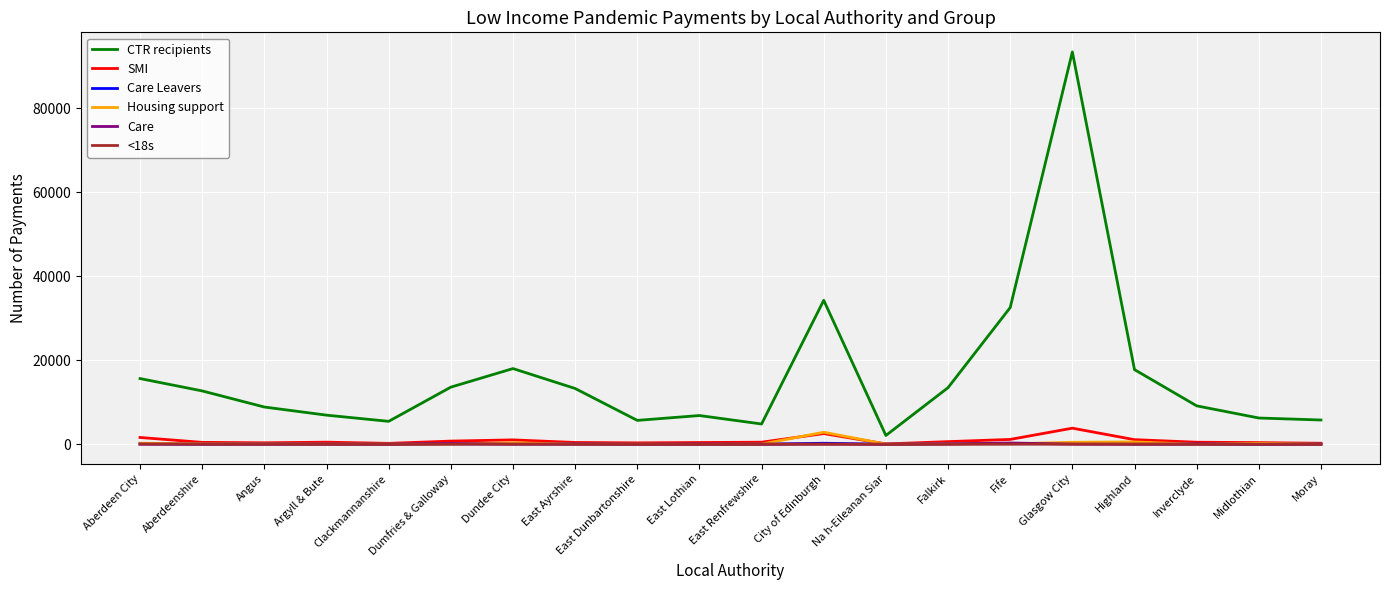

What is the maximum value shown in the chart?

93334